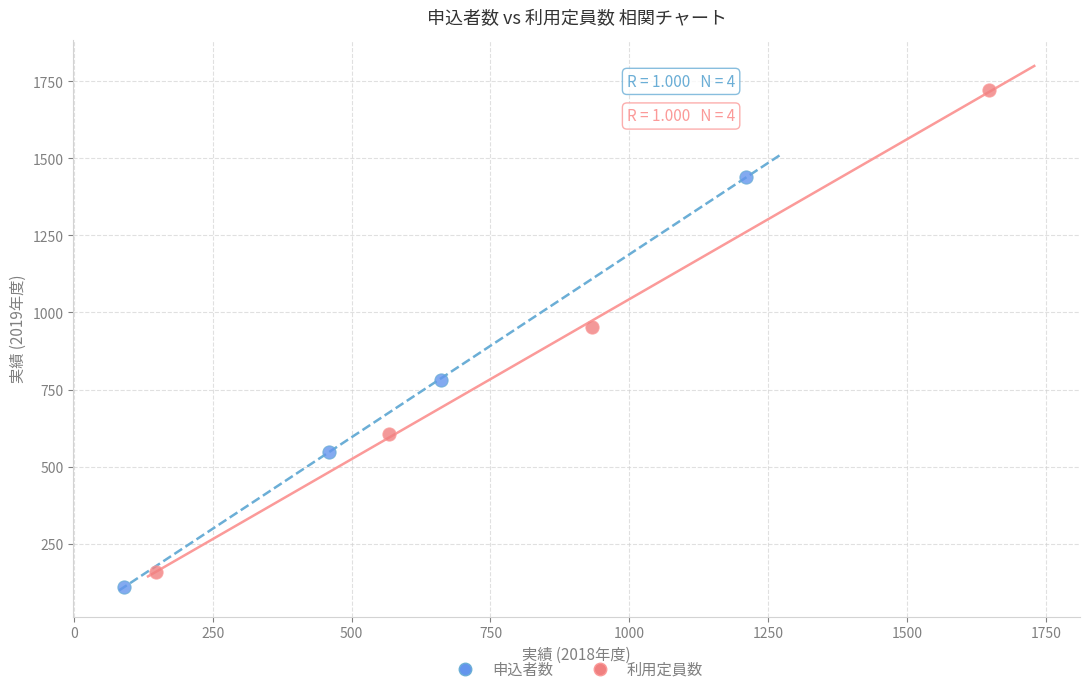

Which series contains the highest Y value?

利用定員数